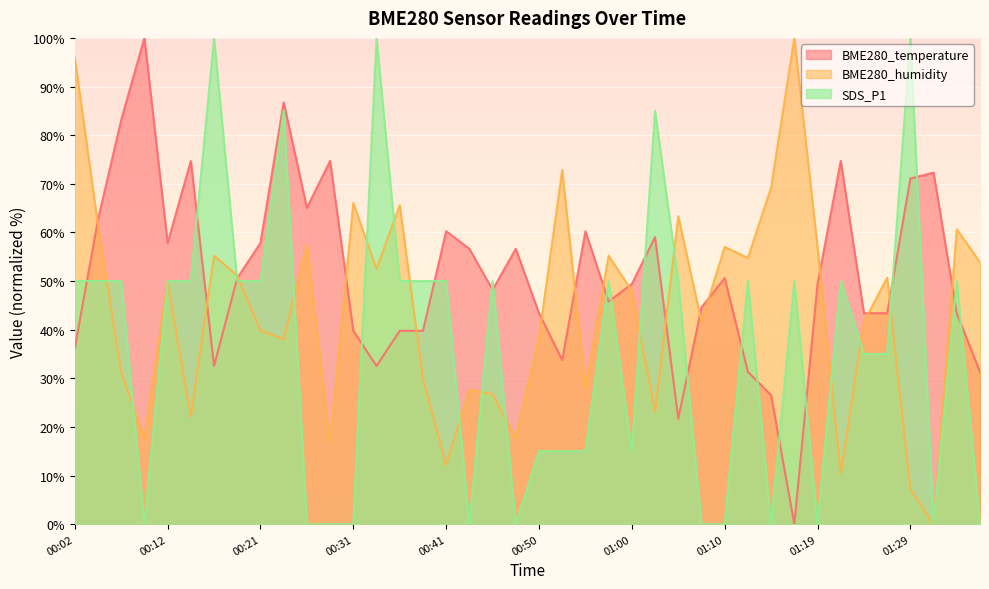

Reading right to left, list all the values displayed in this chart.

BME280_temperature: 01:36=31.3	01:34=43.4	01:32=72.3	01:29=71.1	01:27=43.4	01:24=43.4	01:22=74.7	01:19=49.4	01:17=0.0	01:15=26.5	01:12=31.3	01:10=50.6	01:07=44.6	01:05=21.7	01:02=59.0	01:00=49.4	00:58=45.8	00:55=60.2	00:53=33.7	00:50=43.4	00:48=56.6	00:45=48.2	00:43=56.6	00:41=60.2	00:38=39.8	00:36=39.8	00:33=32.5	00:31=39.8	00:28=74.7	00:26=65.1	00:24=86.7	00:21=57.8	00:19=50.6	00:16=32.5	00:14=74.7	00:12=57.8	00:09=100.0	00:07=83.1	00:04=62.7	00:02=36.1
BME280_humidity: 01:36=53.8	01:34=60.6	01:32=0.0	01:29=7.2	01:27=50.7	01:24=41.6	01:22=10.4	01:19=57.0	01:17=100.0	01:15=69.2	01:12=54.8	01:10=57.0	01:07=41.6	01:05=63.3	01:02=23.1	01:00=48.0	00:58=55.2	00:55=28.1	00:53=72.9	00:50=38.5	00:48=17.6	00:45=26.7	00:43=27.6	00:41=12.2	00:38=29.9	00:36=65.6	00:33=52.5	00:31=66.1	00:28=16.7	00:26=57.5	00:24=38.0	00:21=39.8	00:19=51.1	00:16=55.2	00:14=22.2	00:12=49.8	00:09=17.6	00:07=31.2	00:04=61.5	00:02=95.9
SDS_P1: 01:36=0.0	01:34=50.0	01:32=0.0	01:29=100.0	01:27=35.0	01:24=35.0	01:22=50.0	01:19=0.0	01:17=50.0	01:15=0.0	01:12=50.0	01:10=0.0	01:07=0.0	01:05=50.0	01:02=85.0	01:00=15.0	00:58=50.0	00:55=15.0	00:53=15.0	00:50=15.0	00:48=0.0	00:45=50.0	00:43=0.0	00:41=50.0	00:38=50.0	00:36=50.0	00:33=100.0	00:31=0.0	00:28=0.0	00:26=0.0	00:24=85.0	00:21=50.0	00:19=50.0	00:16=100.0	00:14=50.0	00:12=50.0	00:09=0.0	00:07=50.0	00:04=50.0	00:02=50.0